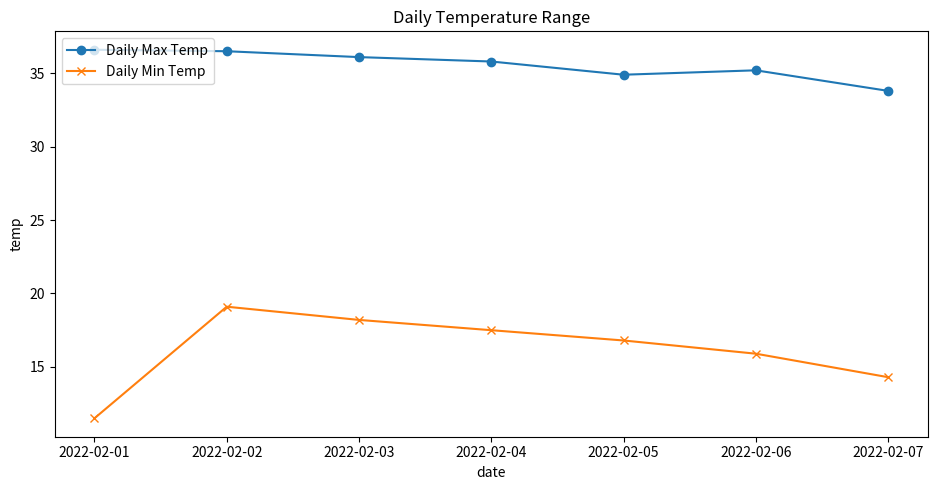

What is the minimum value shown in the chart?

11.5